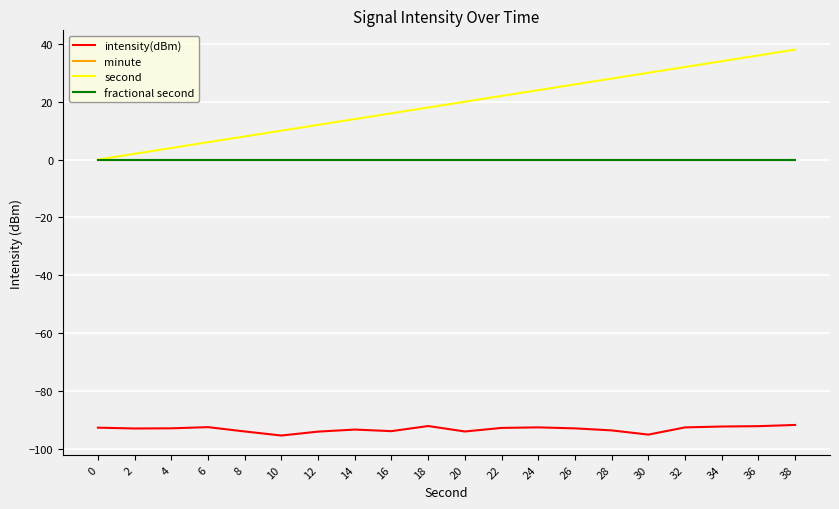

Where is intensity(dBm) nearest to the value -93?

2